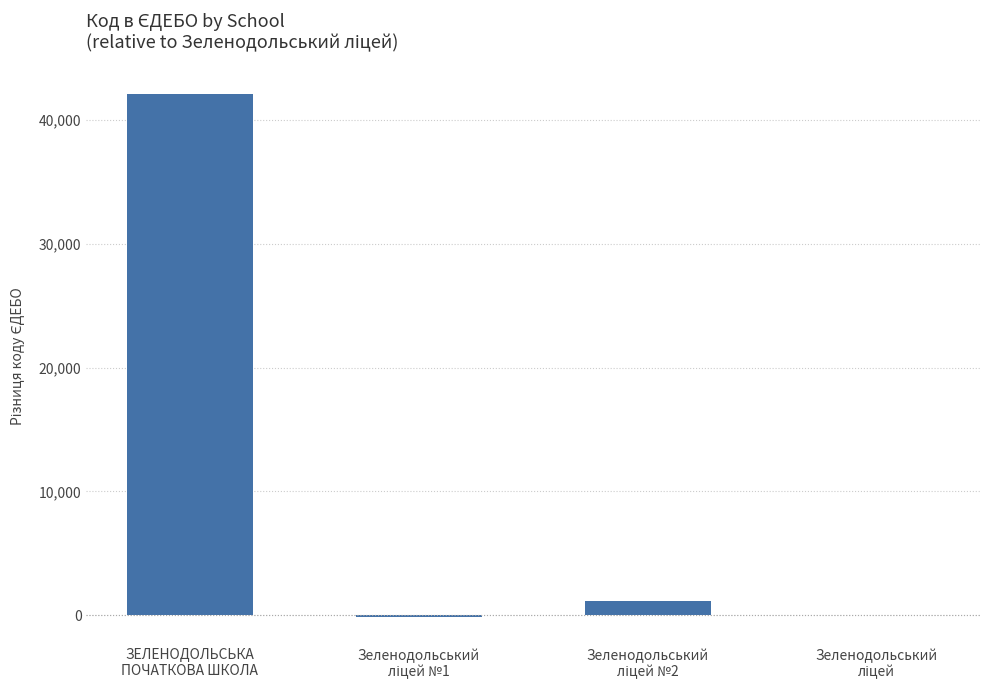

What is the greatest value displayed?

42082